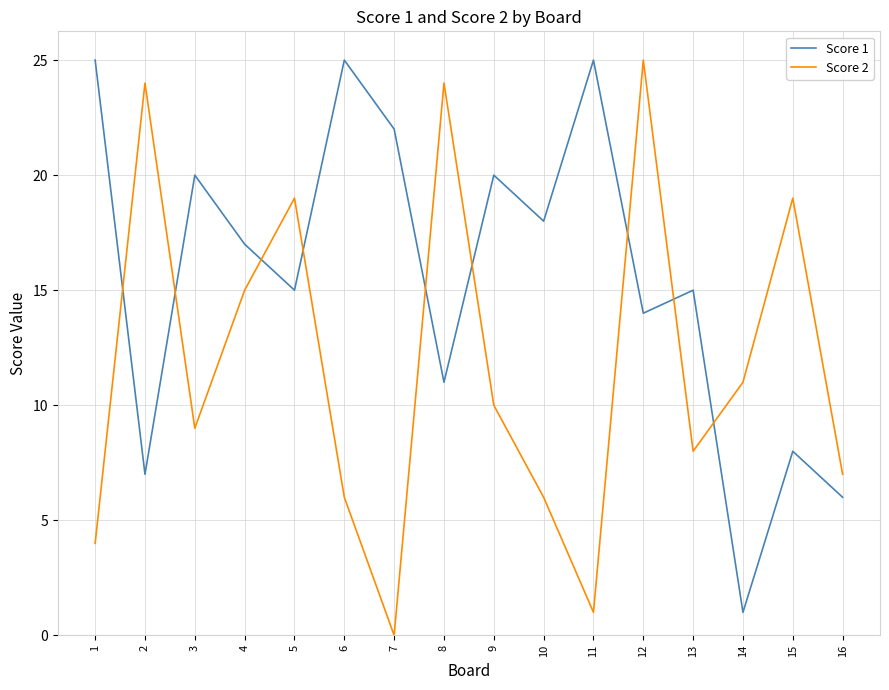

At which category is the sum across all series the highest?

12